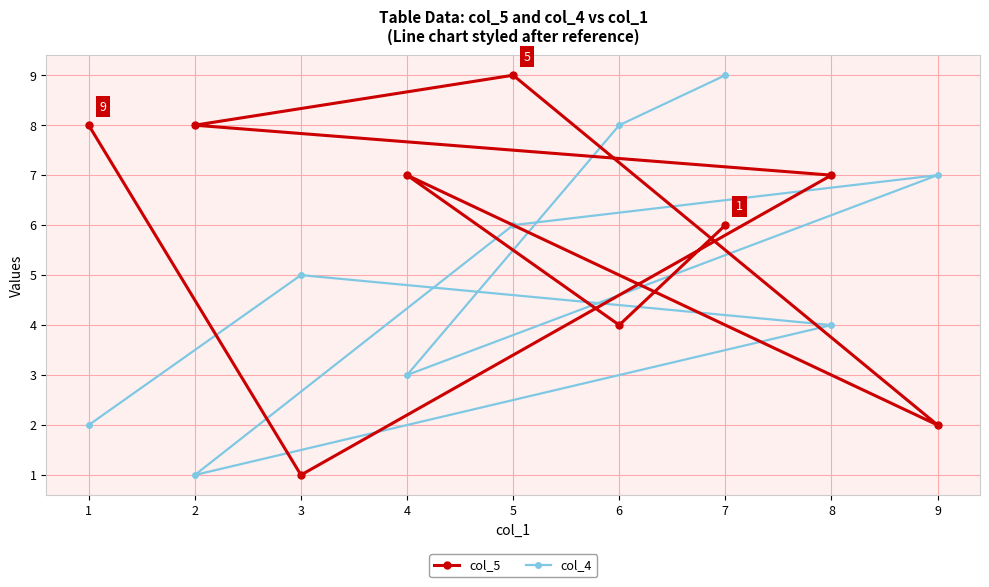

Where do col_4 and col_5 first cross each other?

2 and 3